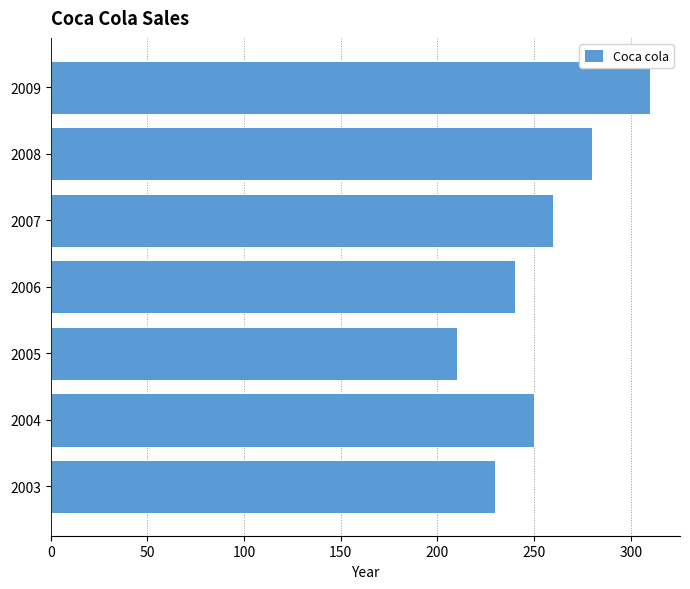

At which category does the chart reach its minimum across all series?

2005